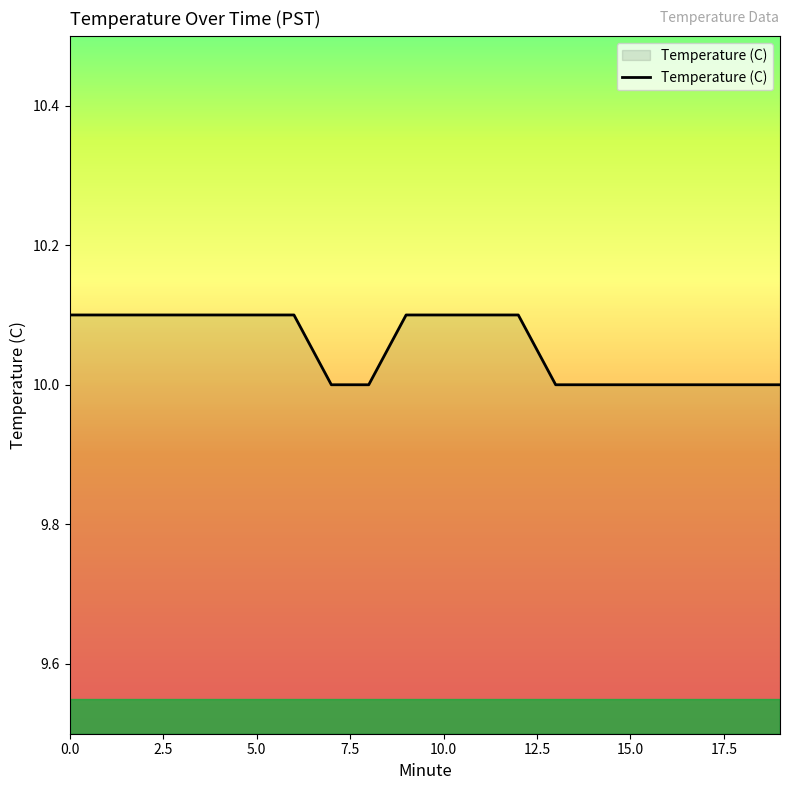

Does the chart display data point markers on the line(s)?

No